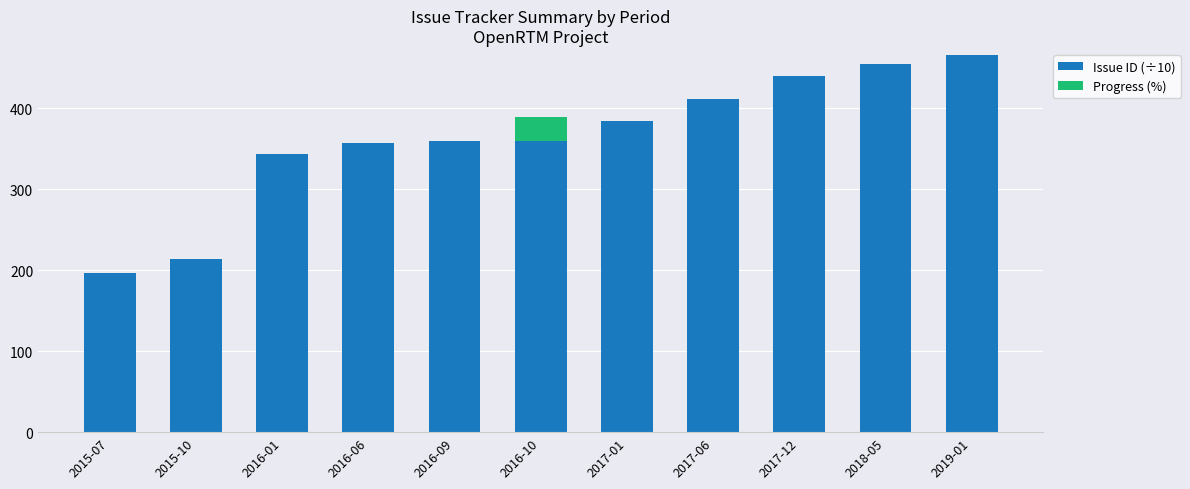

Does the chart contain stacked bars?

Yes